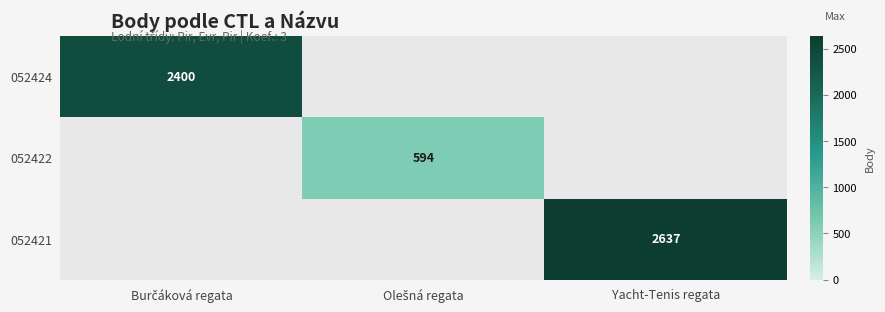

The 052421 series shows 2637 at Yacht-Tenis regata. True or false?

True